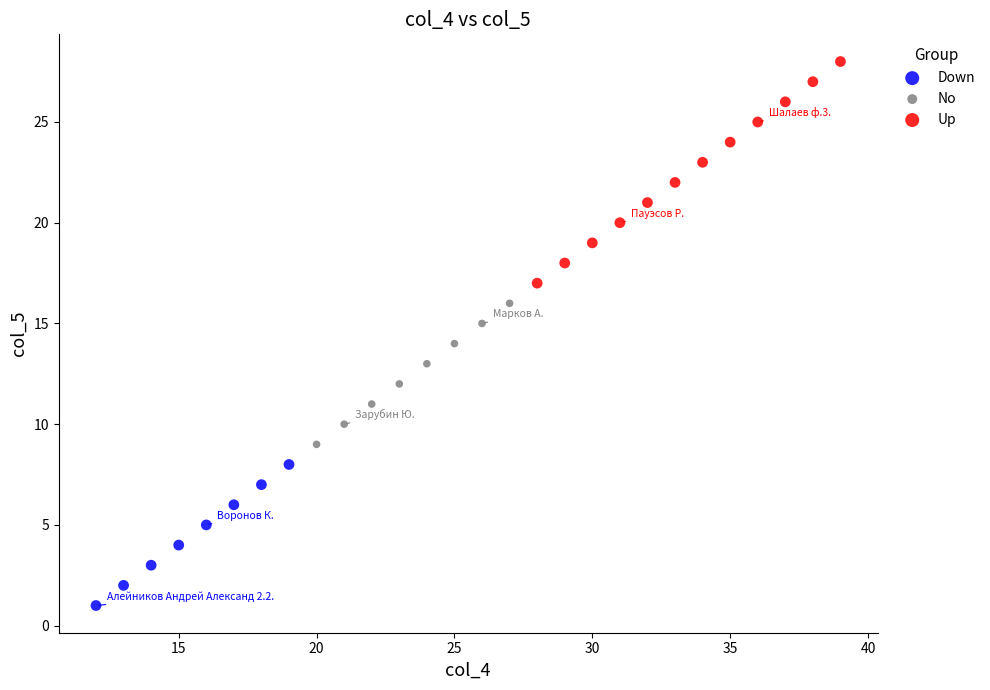

Which series has the widest spread of Y values?

Up